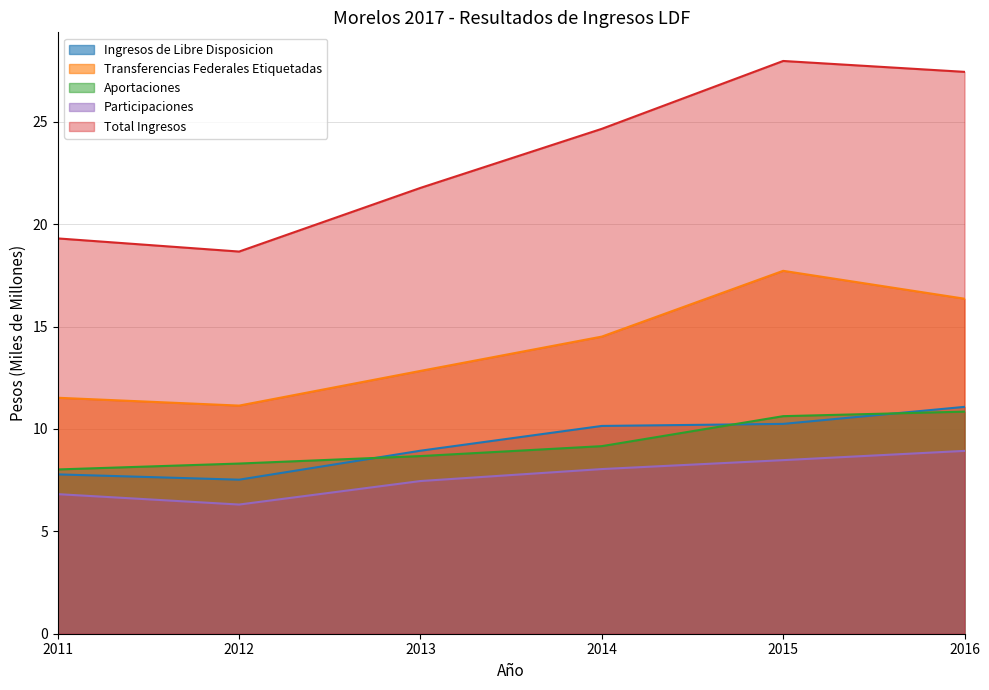

Where does the Participaciones series first go above 8?

2014